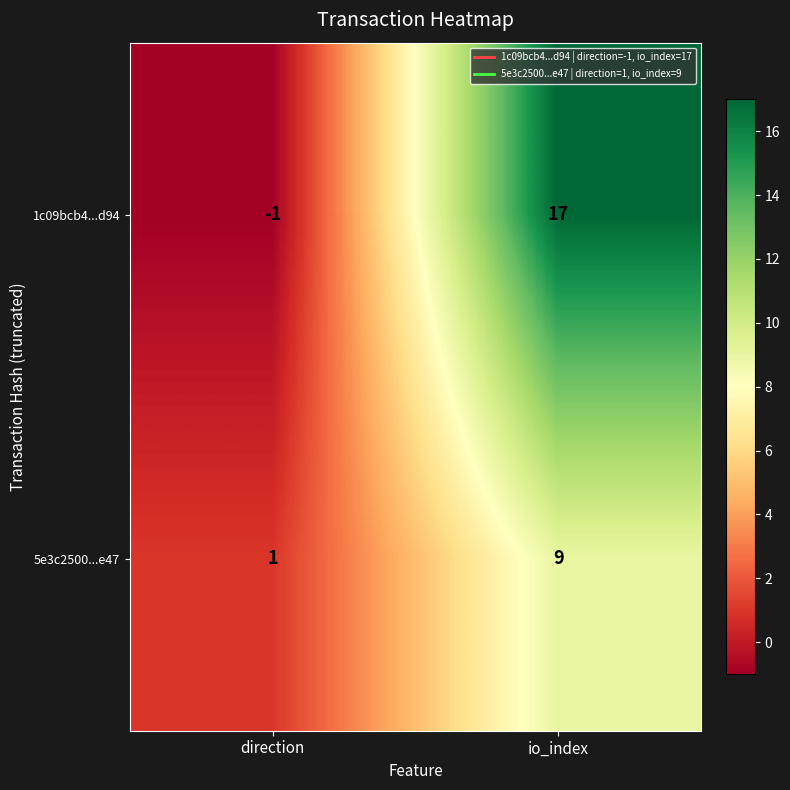

How many values in the 5e3c2500...e47 series are below 9?

1